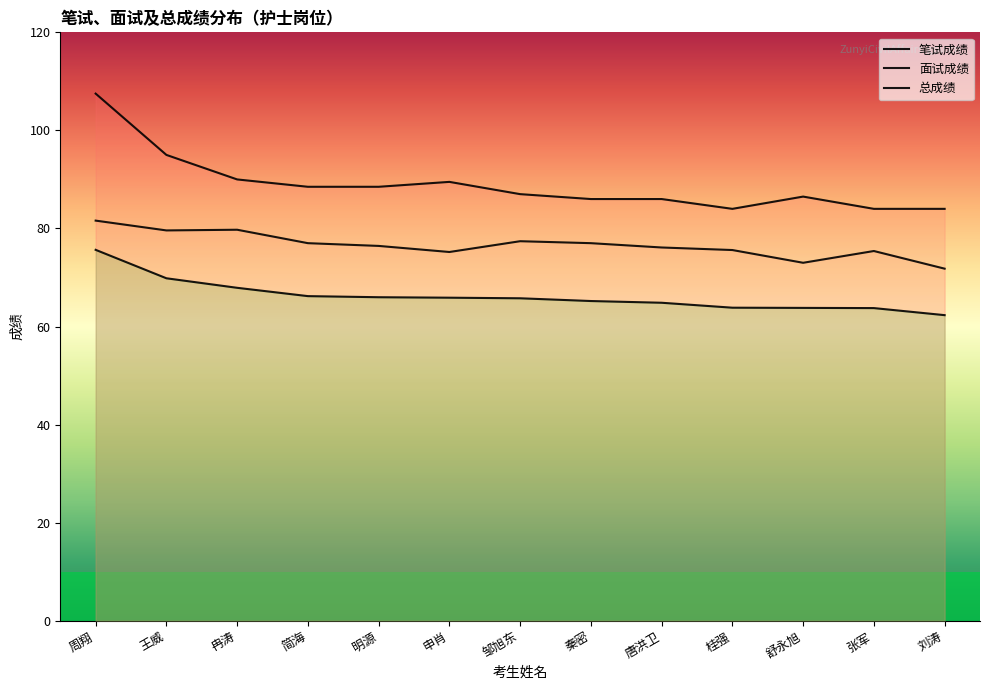

Rank the categories by 笔试成绩 value from lowest to highest.

桂强, 张军, 刘涛, 秦密, 唐洪卫, 舒永旭, 邹旭东, 简海, 明源, 申肖, 冉涛, 王威, 周翔